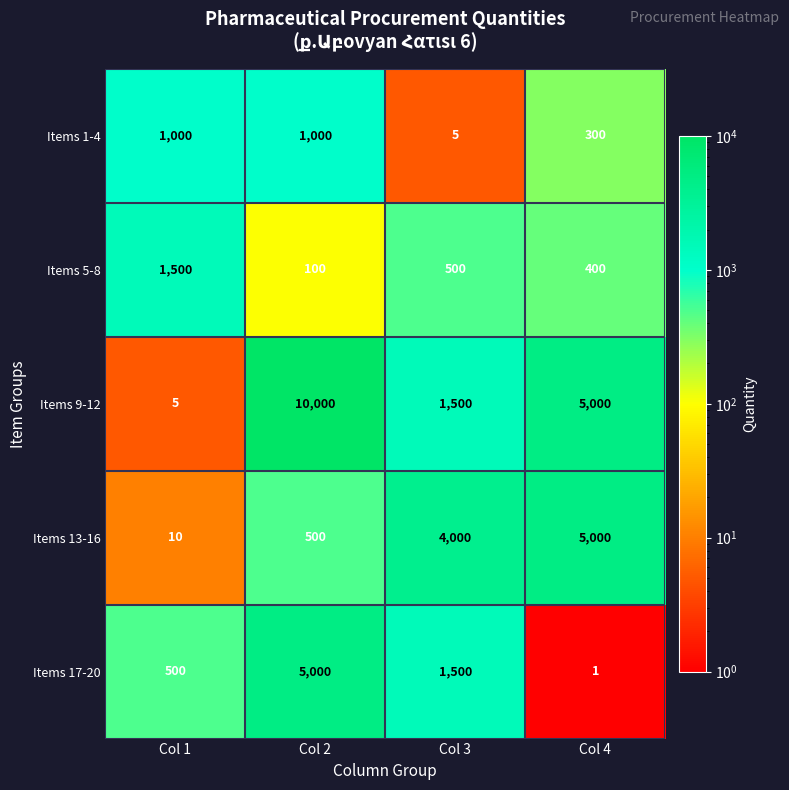

The value of Items 5-8 at Col 1 is 568. True or false?

False